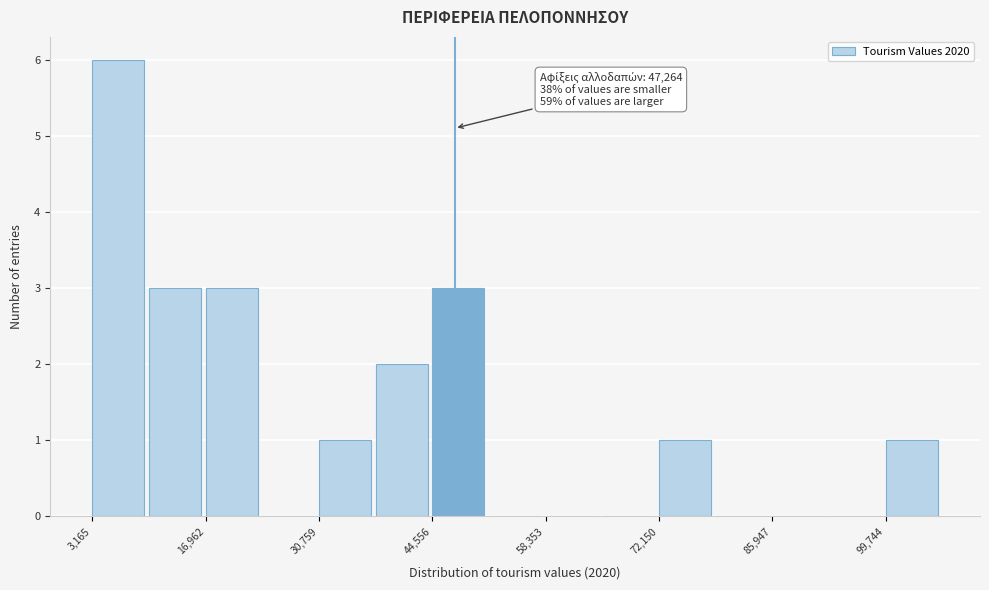

Read against the x-axis, roughly where is the centre of the tallest bar?

6000